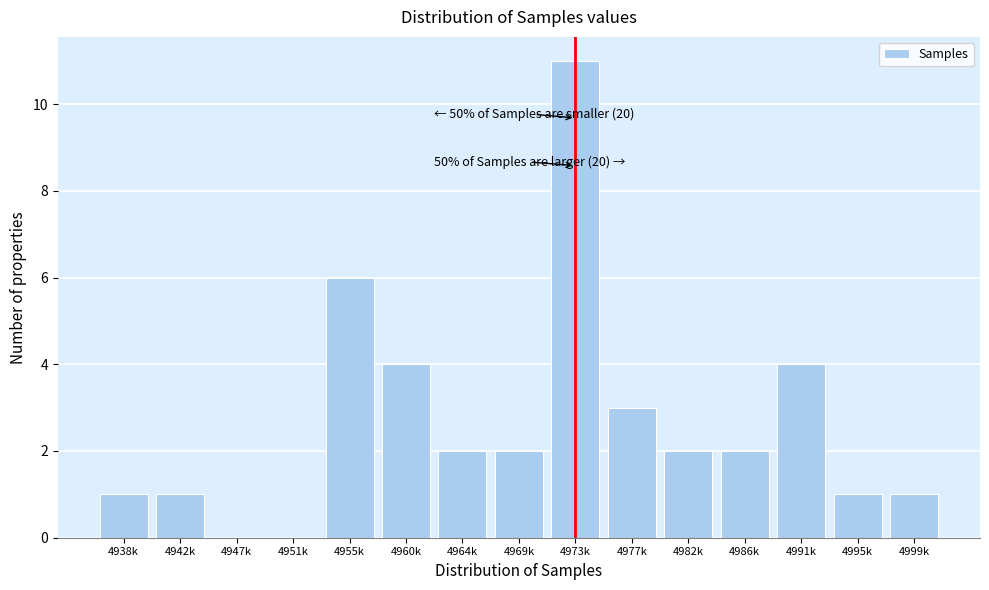

Reading left to right, list all the values displayed in this chart.

4938k=1	4942k=1	4947k=0	4951k=0	4955k=6	4960k=4	4964k=2	4969k=2	4973k=11	4977k=3	4982k=2	4986k=2	4991k=4	4995k=1	4999k=1